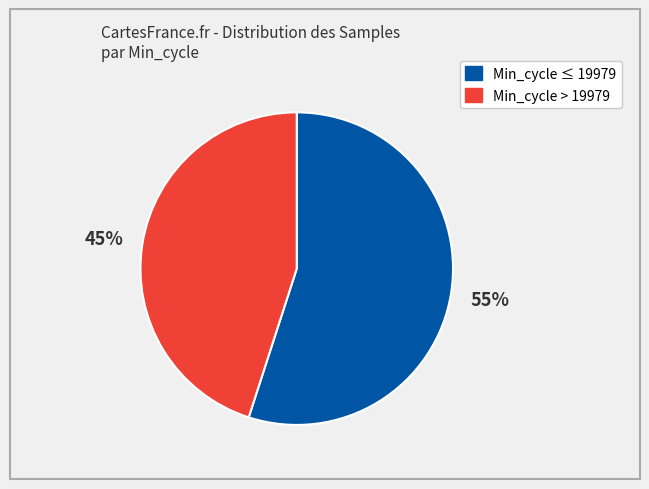

Which category has the smallest portion of the pie?

Min_cycle > 19979